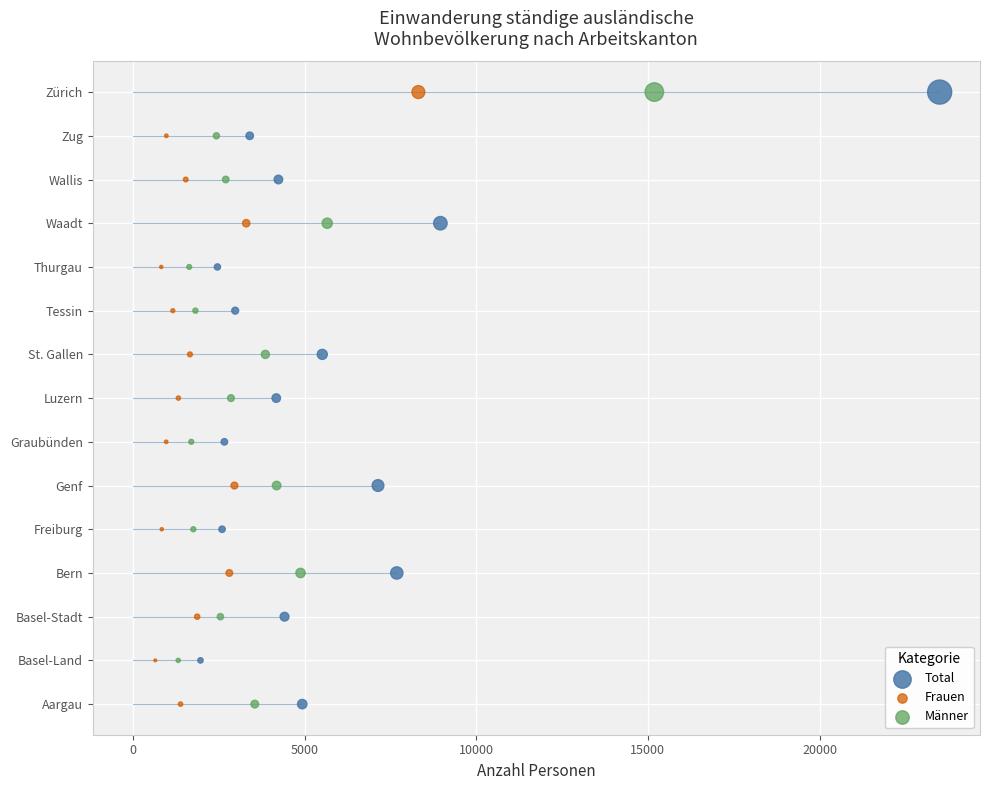

Which series contains the lowest Y value?

Total